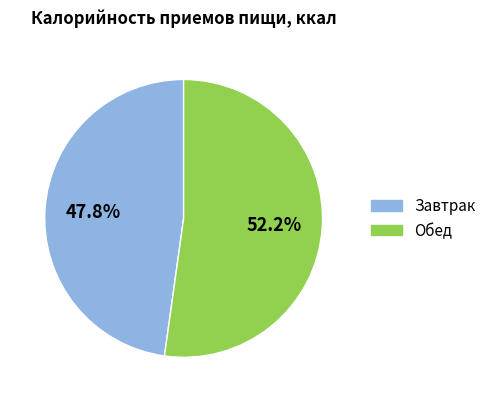

Count the number of slices in the pie.

2